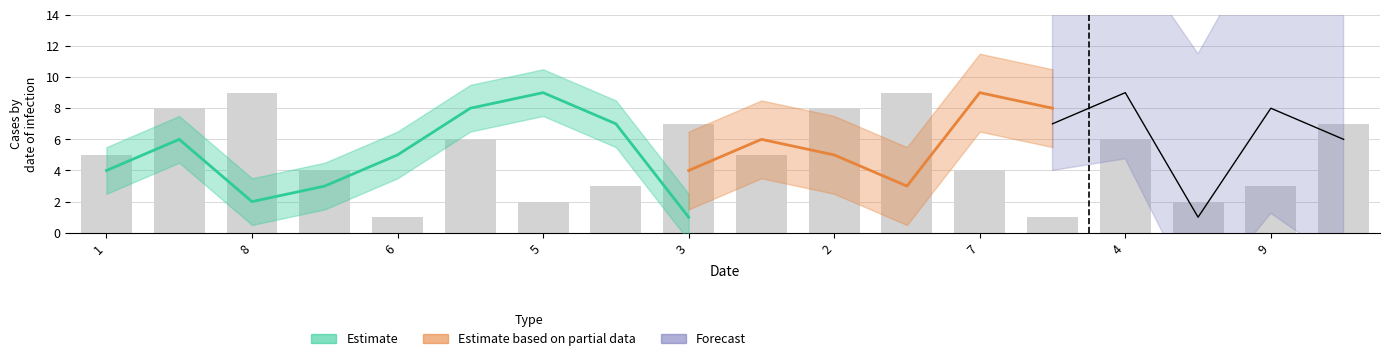

Is the value of col_3 at 4 greater than the value of col_7 at 6?

No